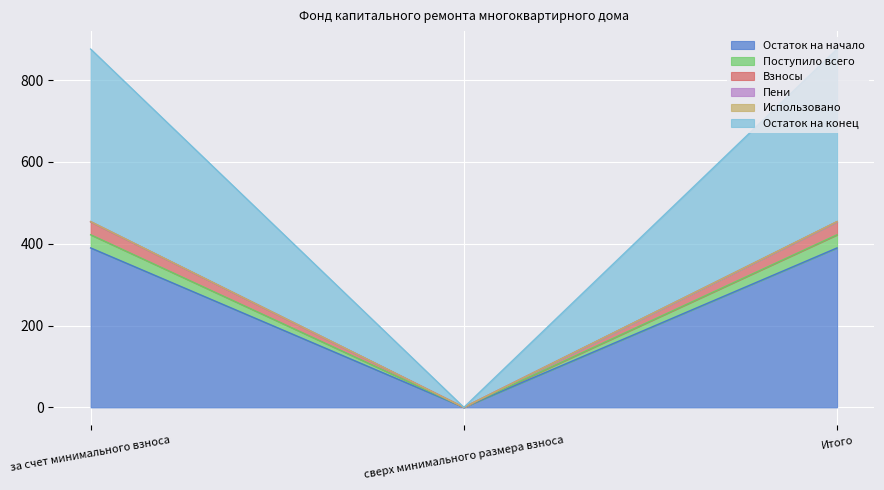

What is the maximum value for Остаток на начало?

389.7